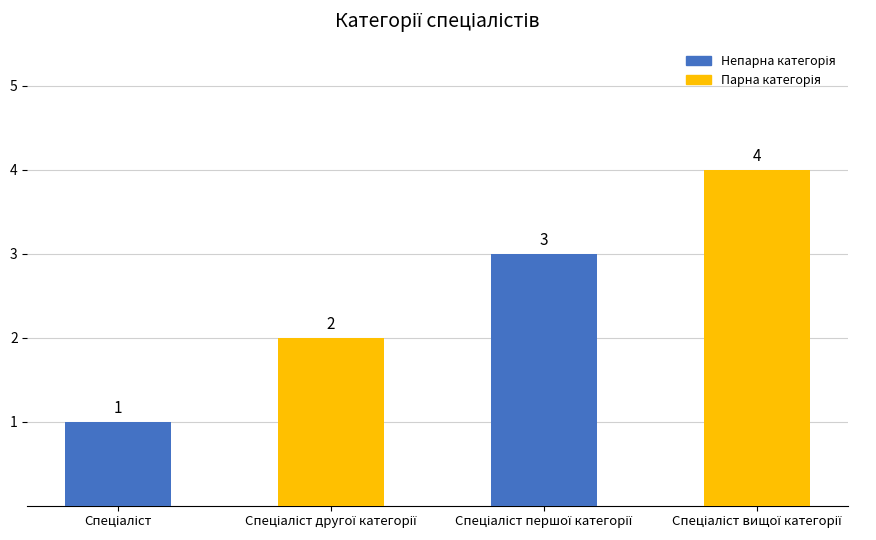

How many values are between 2 and 4?

3